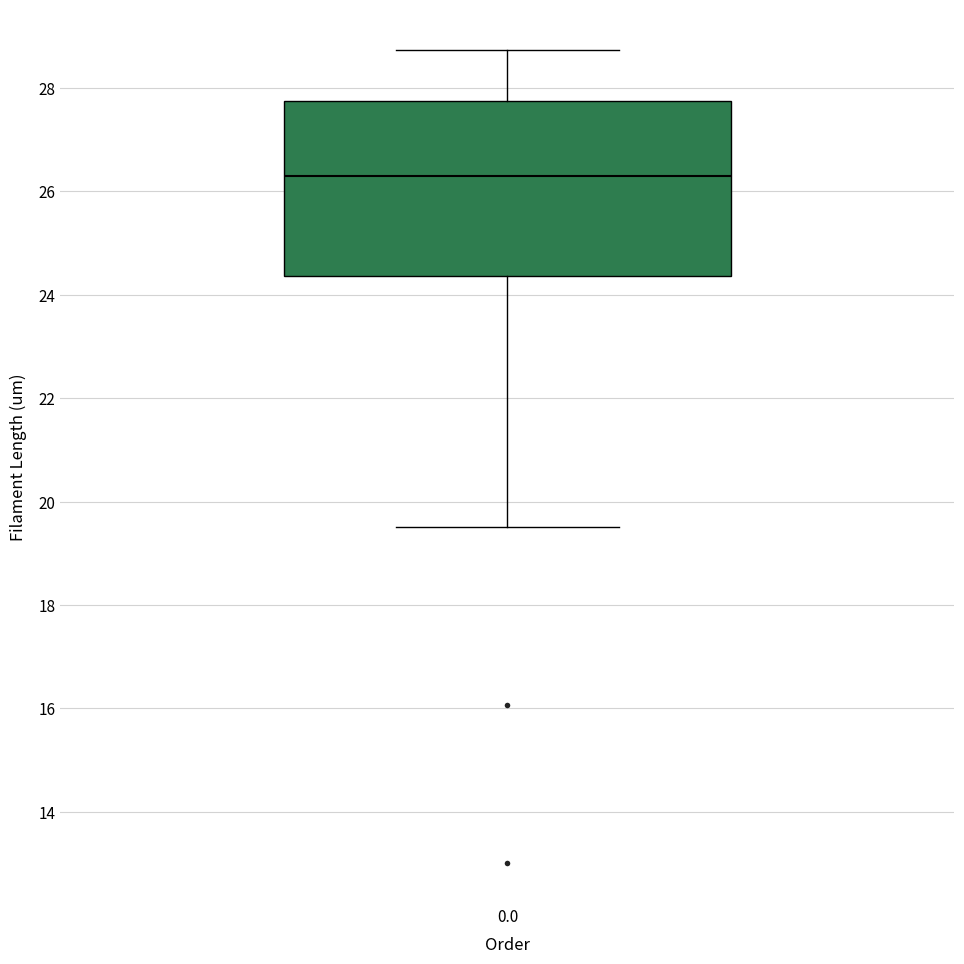

Read this box plot against the y-axis: the position of the median line, the range covered by the box, and the ends of both whiskers. The values are not printed on the chart, so give them approximately, as read against the axis.

median 26.4, box 24.4 to 27.8, whiskers 19.6 to 28.8